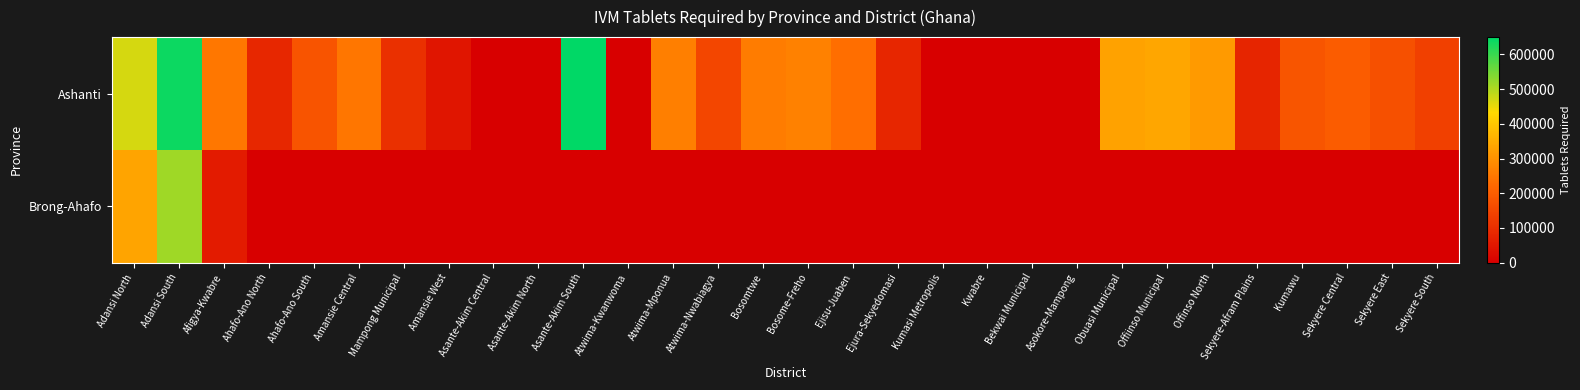

At Obuasi Municipal, list the series in order from smallest to largest.

Brong-Ahafo, Ashanti